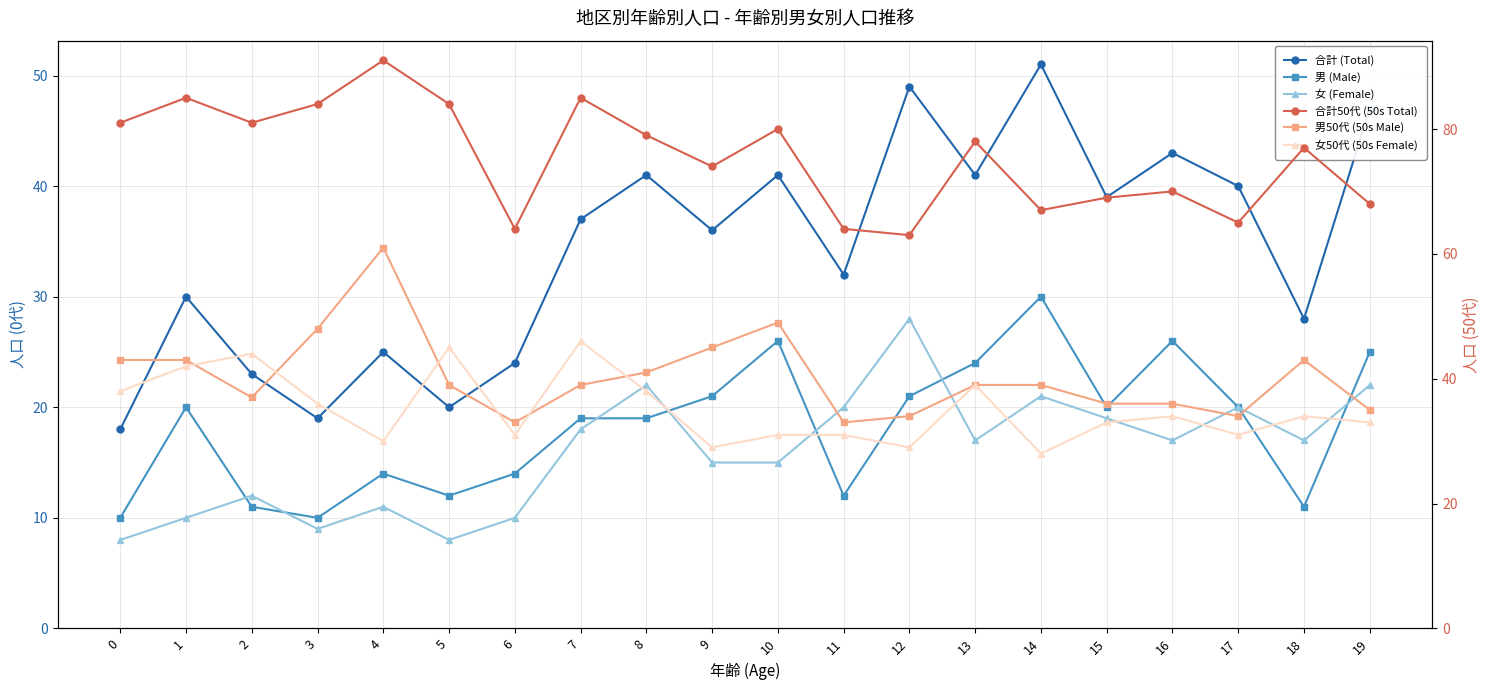

At 17, list the series in order from largest to smallest.

合計50代 (50s Total), 合計 (Total), 男50代 (50s Male), 女50代 (50s Female), 男 (Male), 女 (Female)